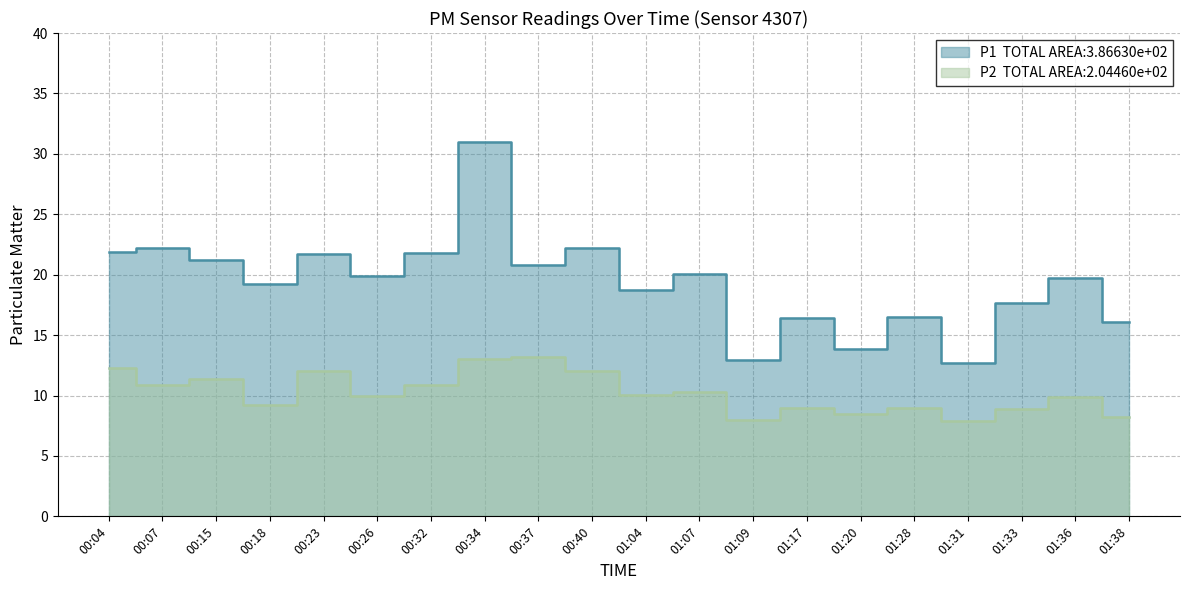

Which series has the largest total across all categories?

P1